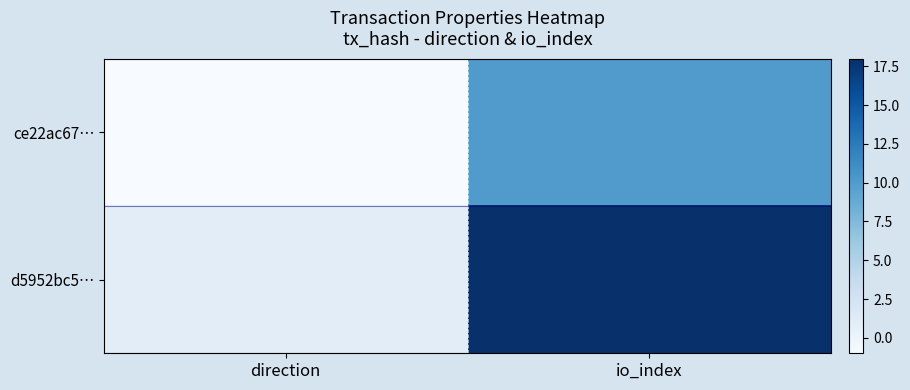

Reading left to right, what are all the values shown in this chart?

ce22ac67…: direction=-1	io_index=10
d5952bc5…: direction=1	io_index=18